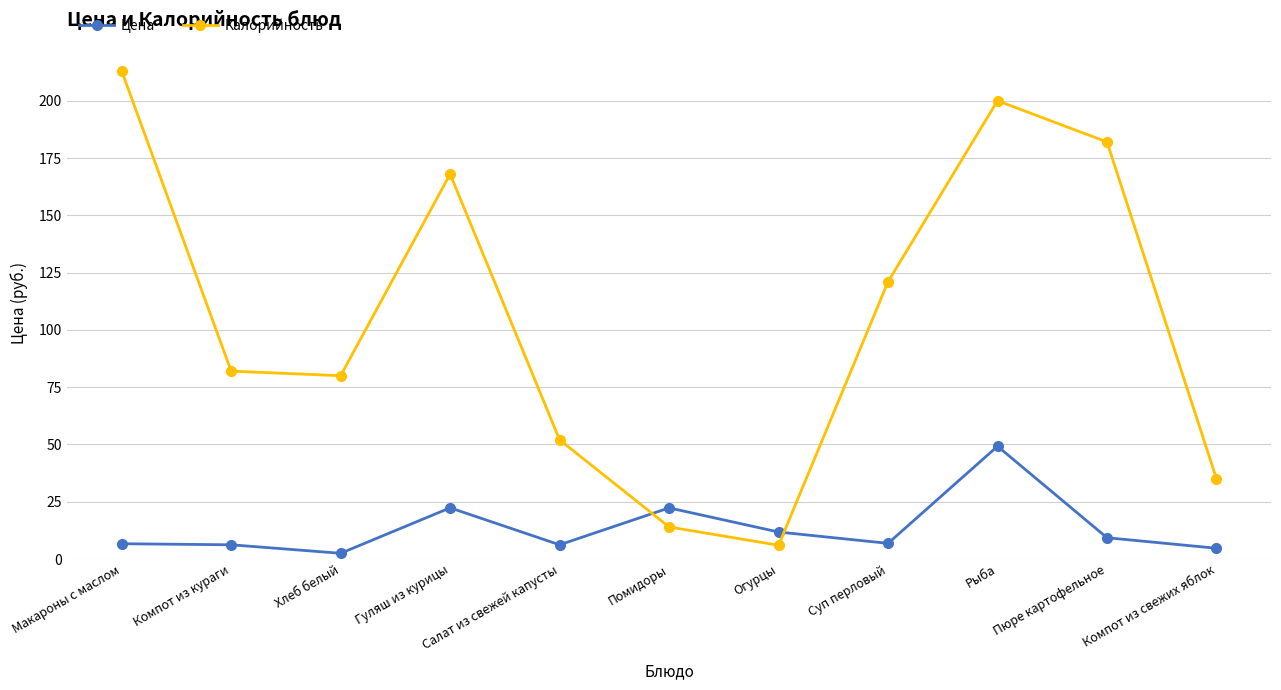

Where do Калорийность and Цена first cross each other?

Салат из свежей капусты and Помидоры